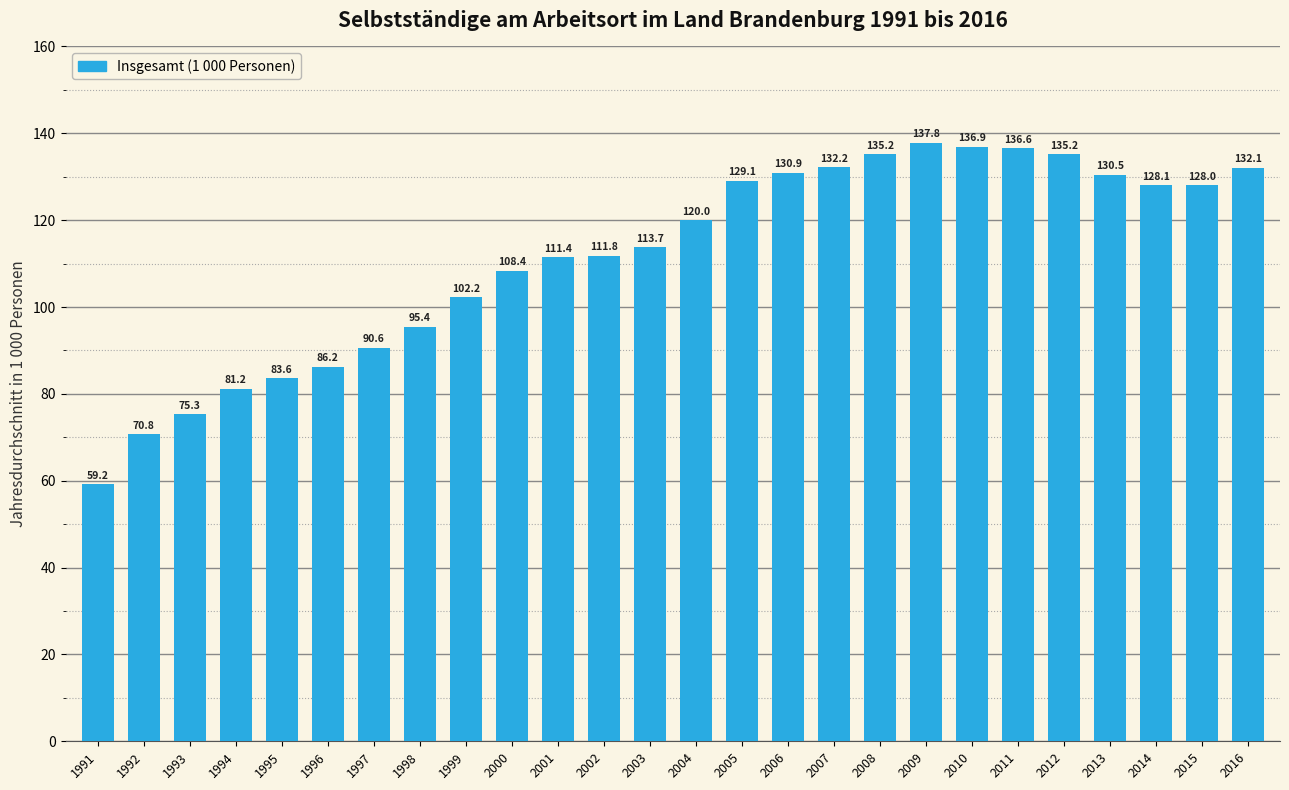

Reading right to left, extract all data points from this chart.

132.1	128.0	128.1	130.5	135.2	136.6	136.9	137.8	135.2	132.2	130.9	129.1	120.0	113.7	111.8	111.4	108.4	102.2	95.4	90.6	86.2	83.6	81.2	75.3	70.8	59.2